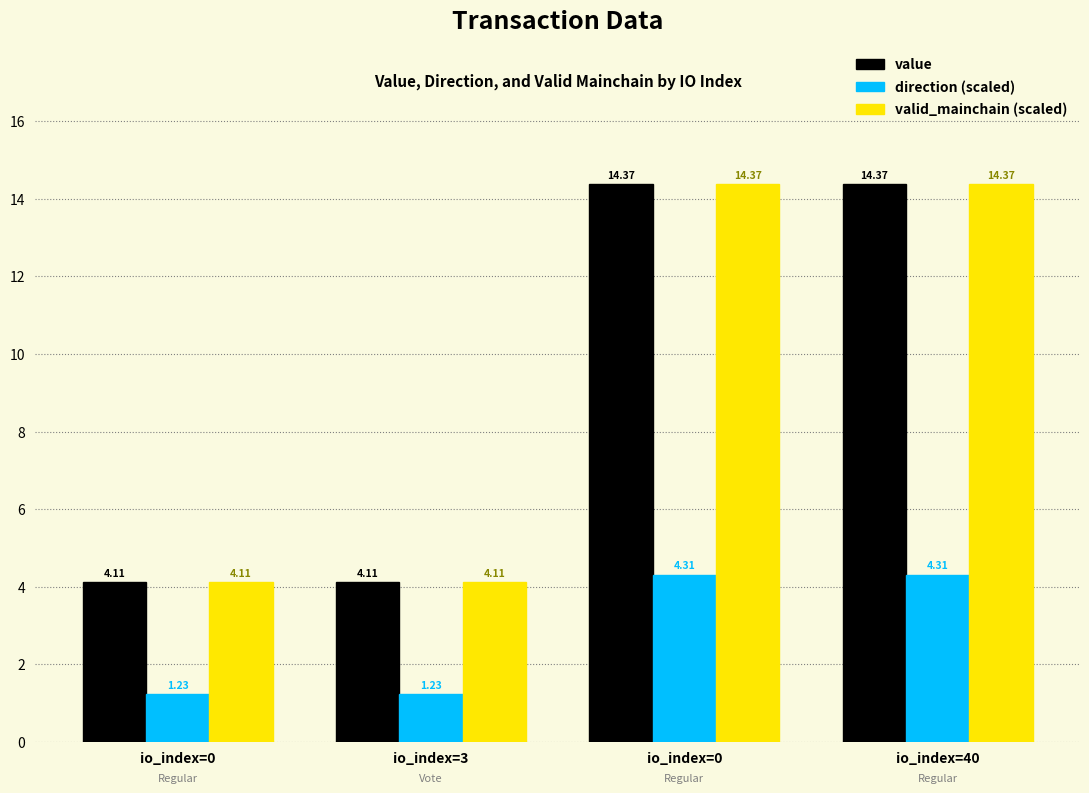

What are all the series names shown in the legend?

value, direction (scaled), valid_mainchain (scaled)